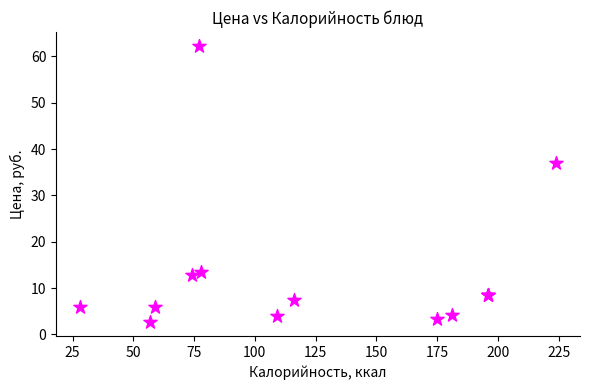

What Y value in the scatter plot is closest to 32?

37.0